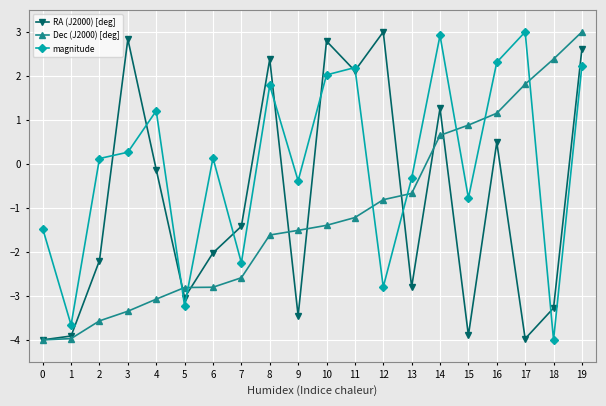

List the series in order of their overall mean, lowest first.

Dec (J2000) [deg], RA (J2000) [deg], magnitude